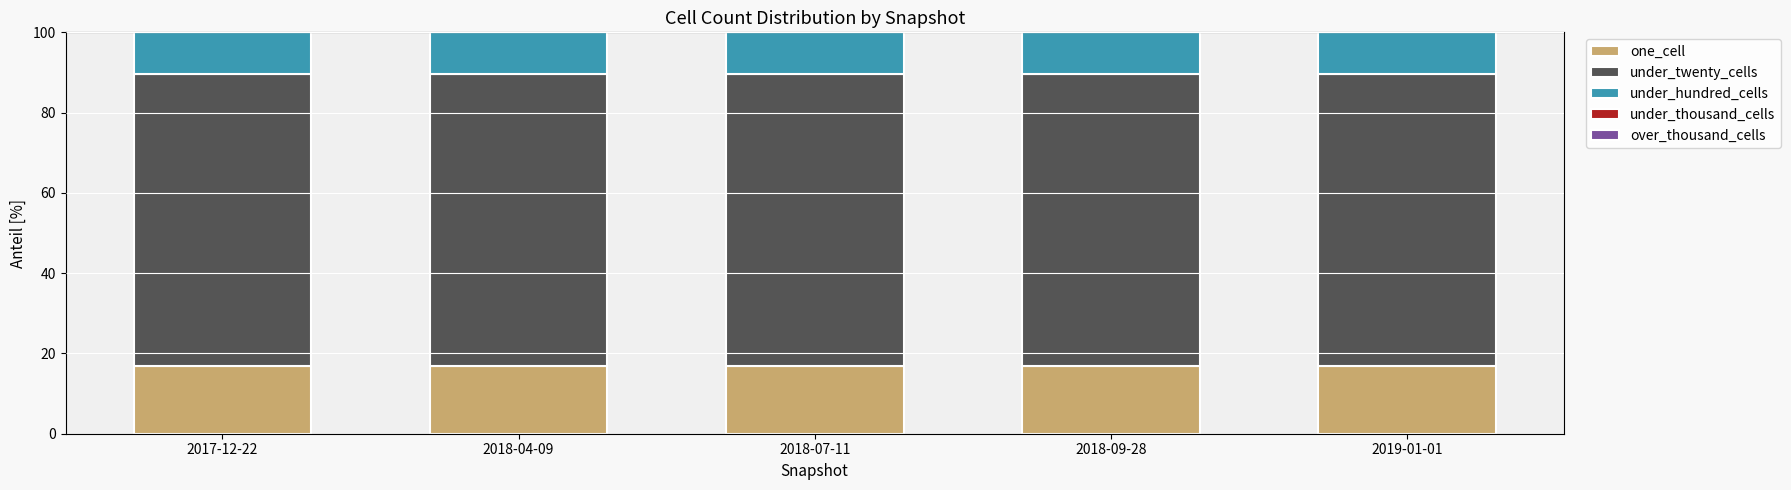

What is the minimum value for one_cell?

17.0